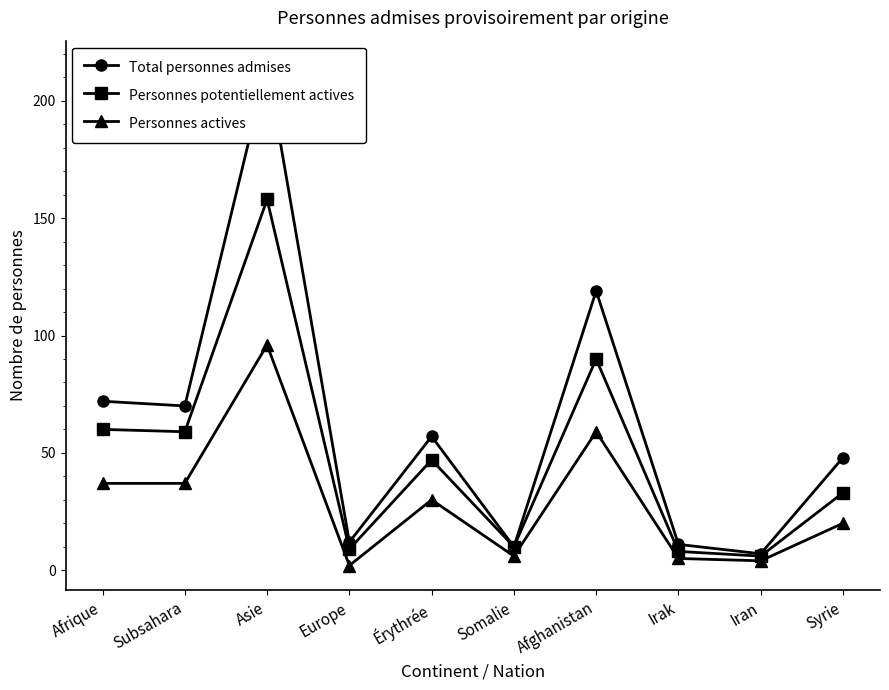

Which series has the largest total across all categories?

Total personnes admises